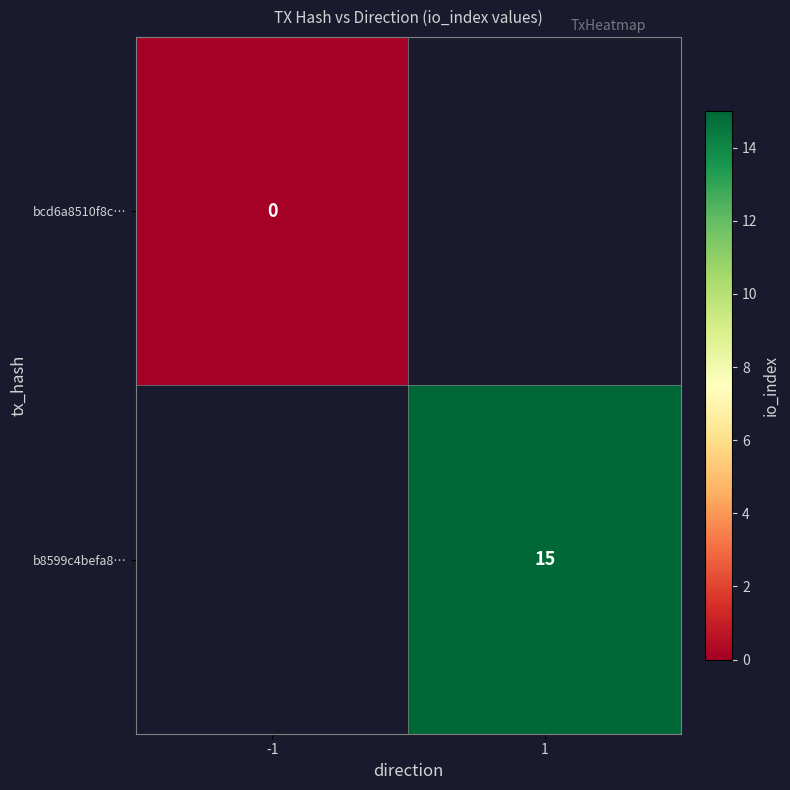

How many distinct data groups are displayed?

2